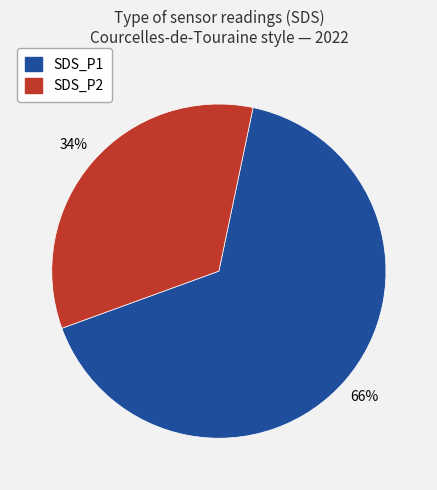

To the nearest percent, what portion does SDS_P2 represent?

34%